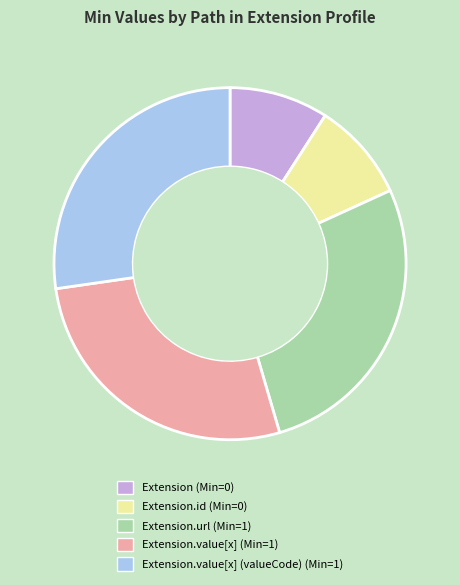

Does any single category account for the majority?

No